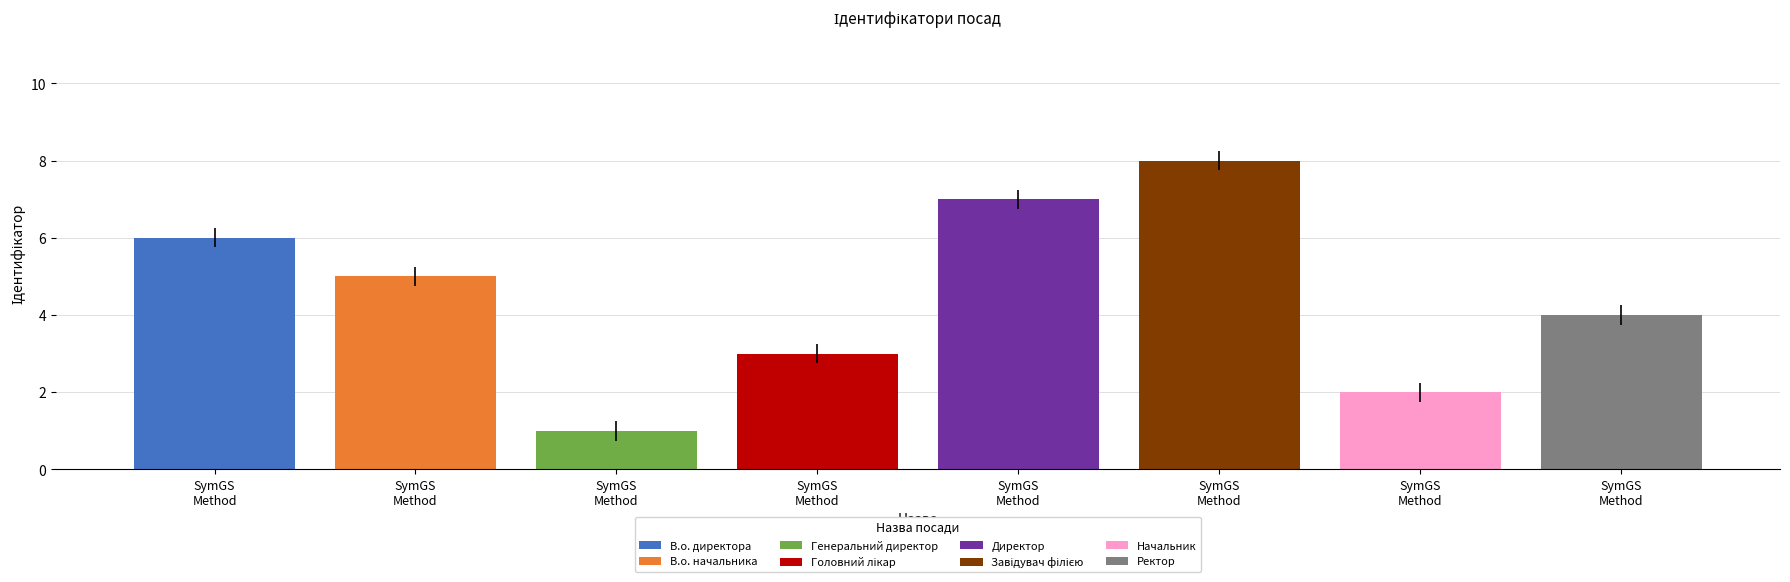

How many values are between 3 and 7?

5